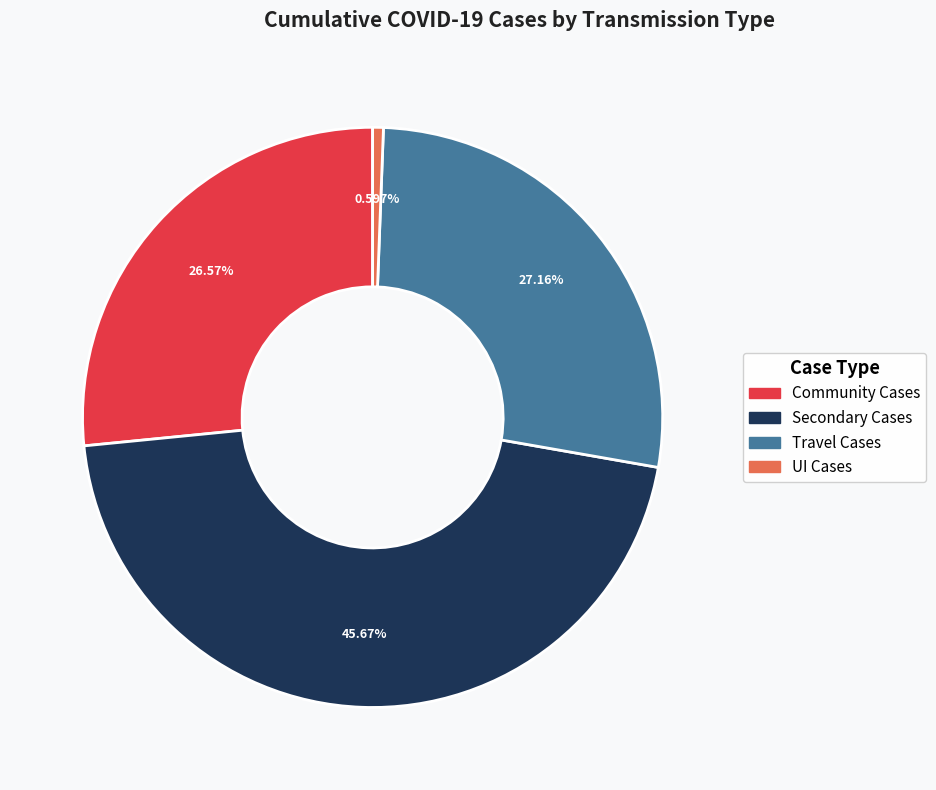

To the nearest percent, what is the difference between the largest and smallest slice percentages?

45%